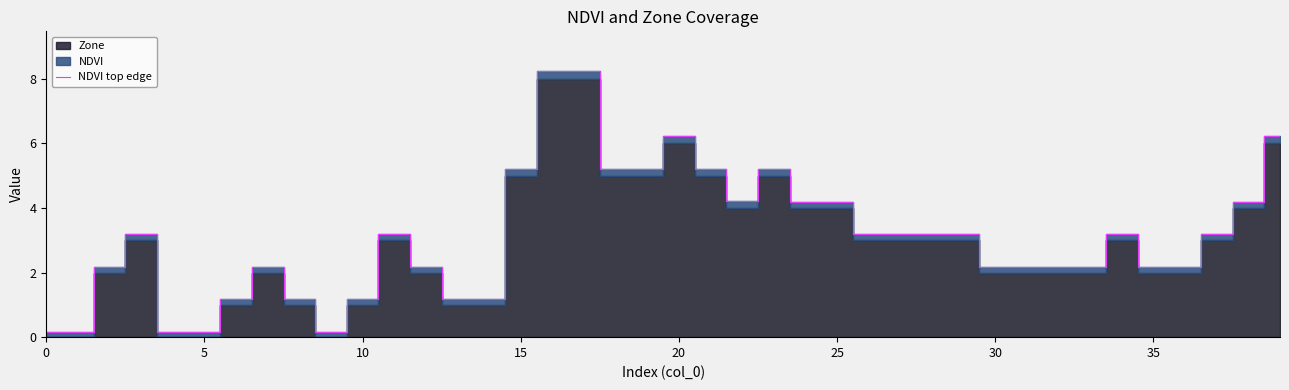

What is the greatest value displayed?

8.2